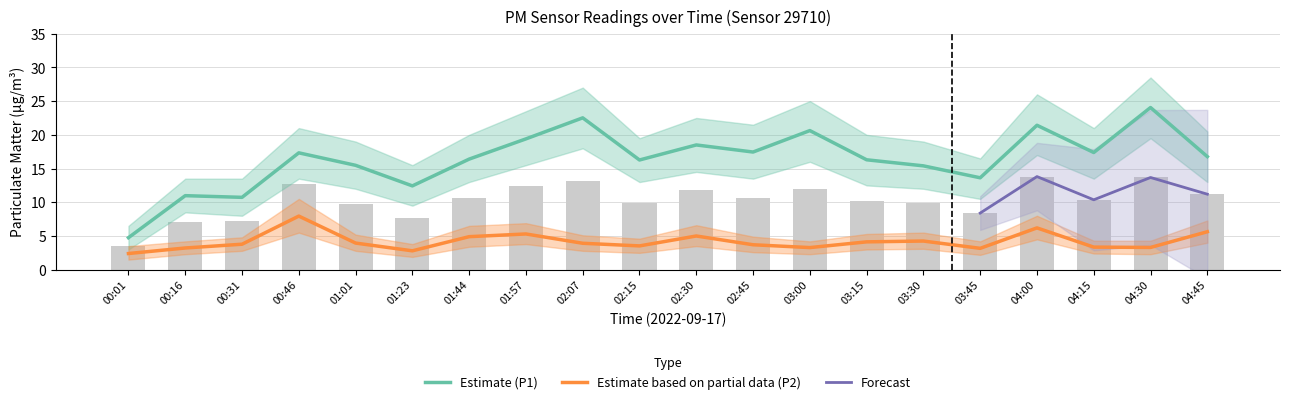

Reading right to left, extract all data points from this chart.

P1: 04:45=16.8	04:30=24.1	04:15=17.4	04:00=21.4	03:45=13.6	03:30=15.4	03:15=16.3	03:00=20.6	02:45=17.4	02:30=18.5	02:15=16.3	02:07=22.5	01:57=19.4	01:44=16.4	01:23=12.4	01:01=15.5	00:46=17.3	00:31=10.7	00:16=11.0	00:01=4.8
P2: 04:45=5.6	04:30=3.3	04:15=3.4	04:00=6.2	03:45=3.2	03:30=4.2	03:15=4.1	03:00=3.3	02:45=3.7	02:30=5.0	02:15=3.5	02:07=3.9	01:57=5.3	01:44=4.9	01:23=2.8	01:01=4.0	00:46=8.0	00:31=3.8	00:16=3.2	00:01=2.4